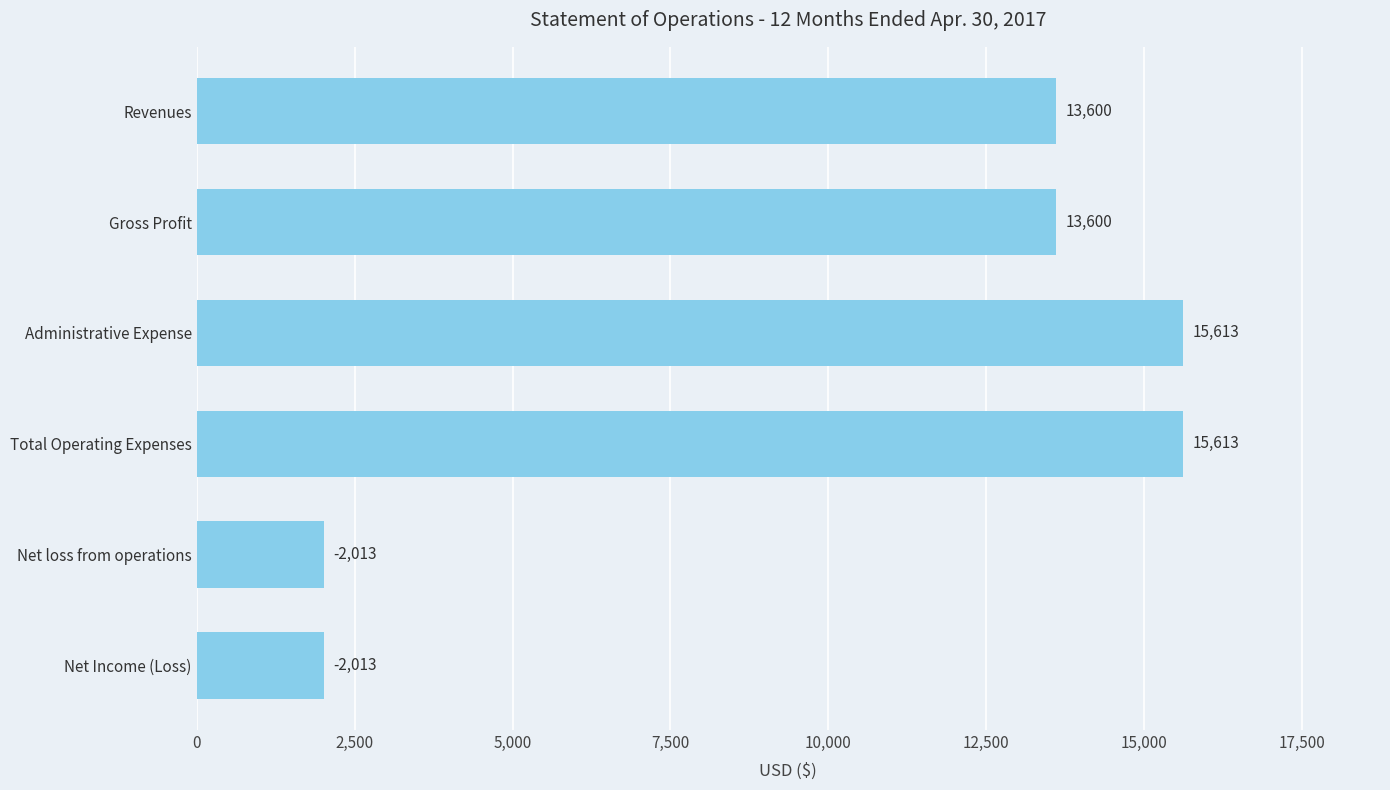

How many values are between 2013 and 15613?

6